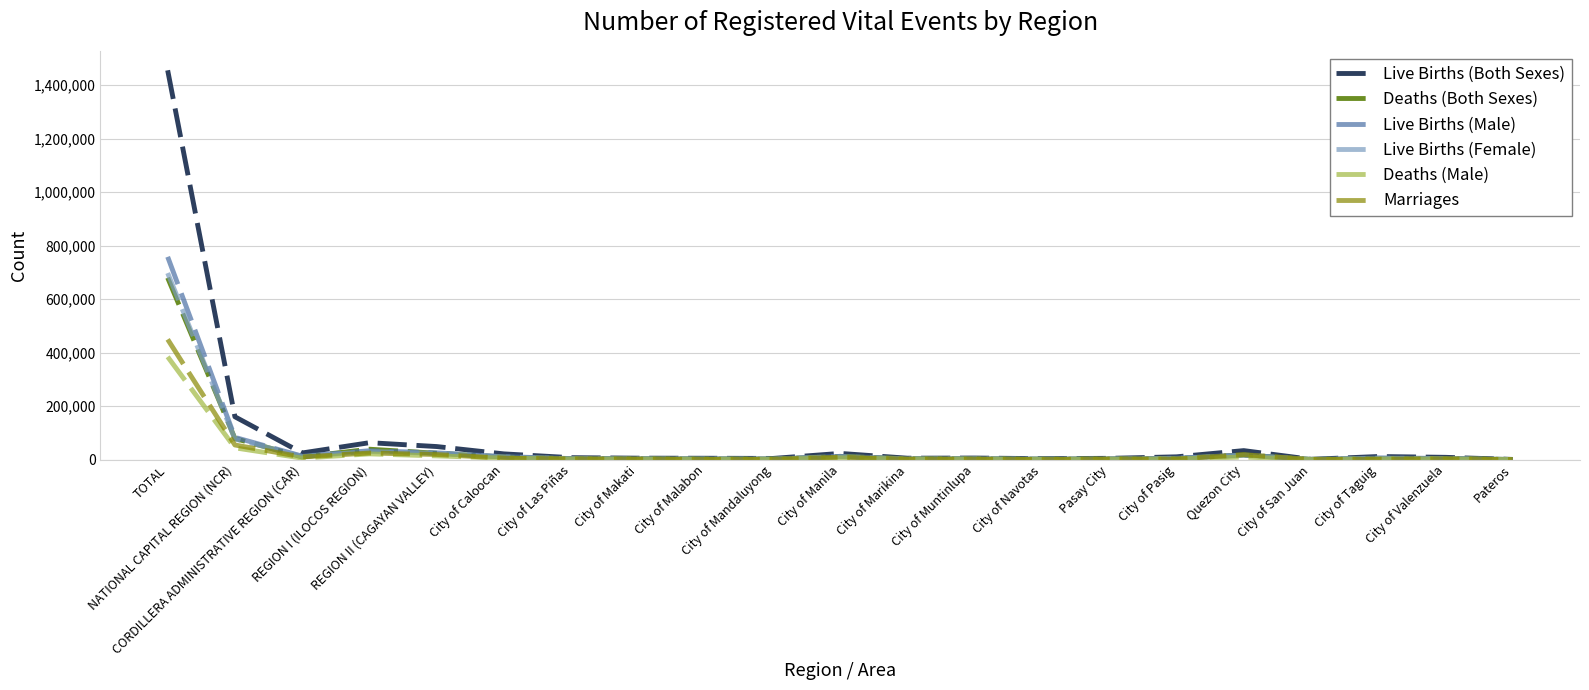

At which label does Live Births (Female) first exceed 4067?

TOTAL